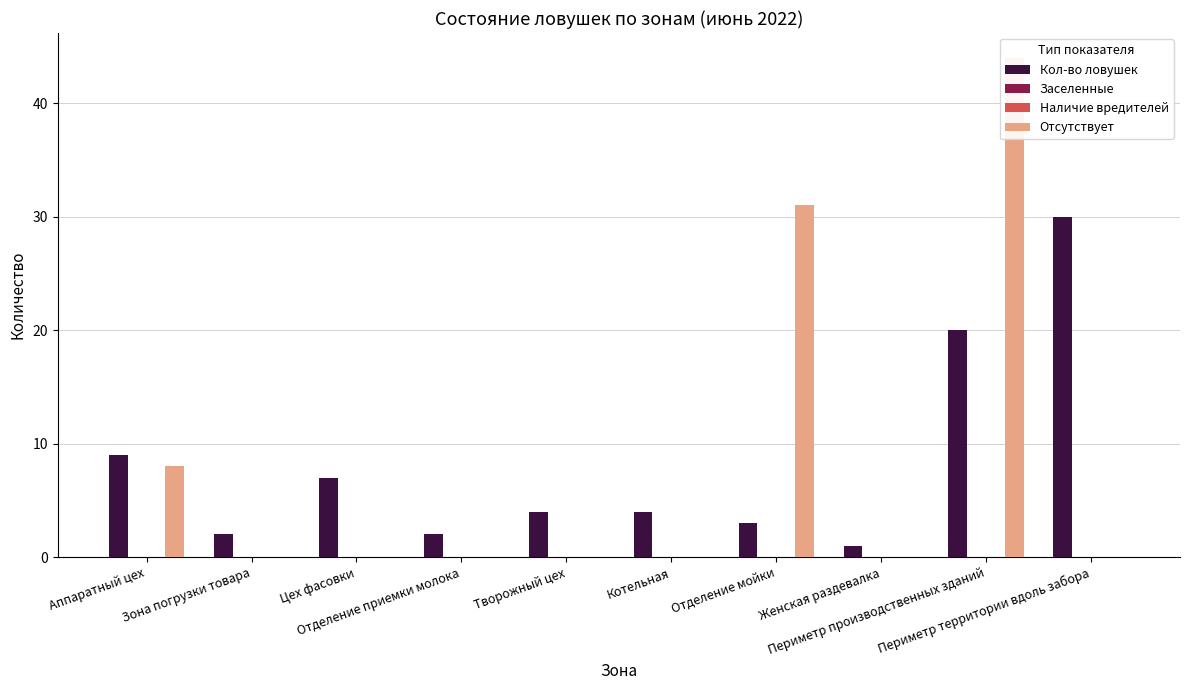

What is the total value across all series at Котельная?

4